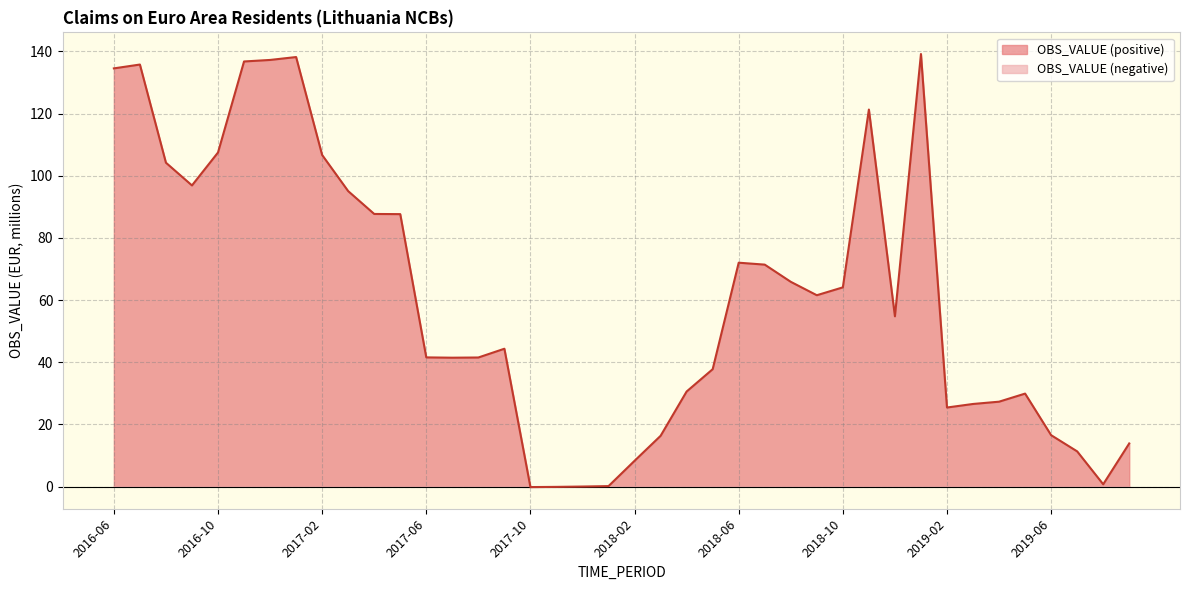

Does the chart display data point markers on the line(s)?

No